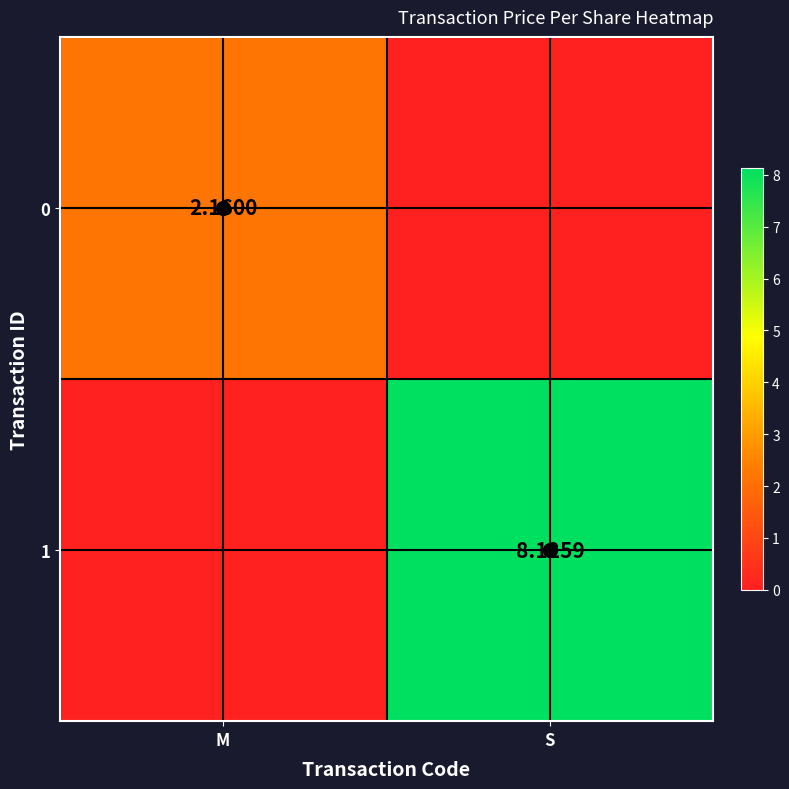

Which series has the largest range (max minus min)?

1